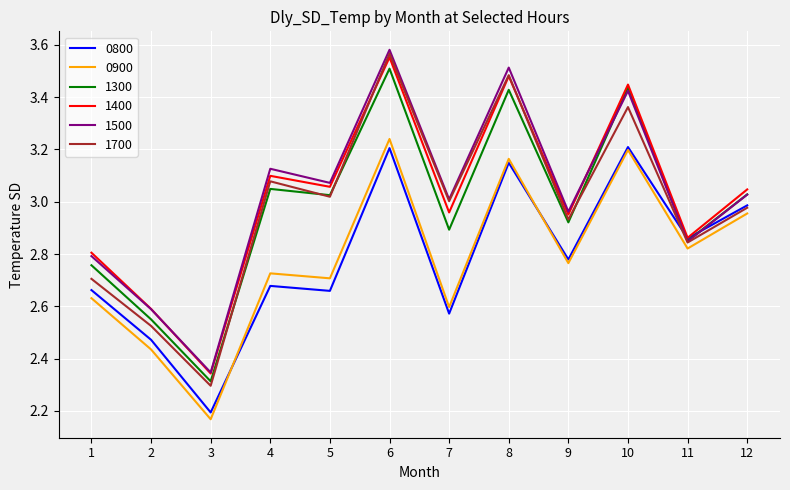

Is the value of 0800 at 3 greater than the value of 0900 at 9?

No